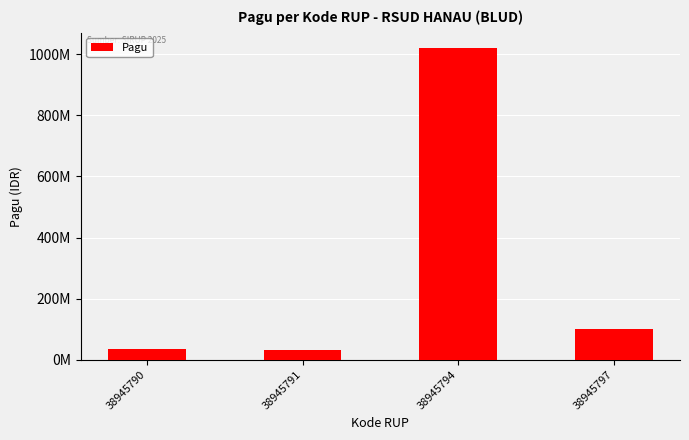

Reading left to right, transcribe all the data shown in this chart.

36000000	30000000	1020000000	100000000